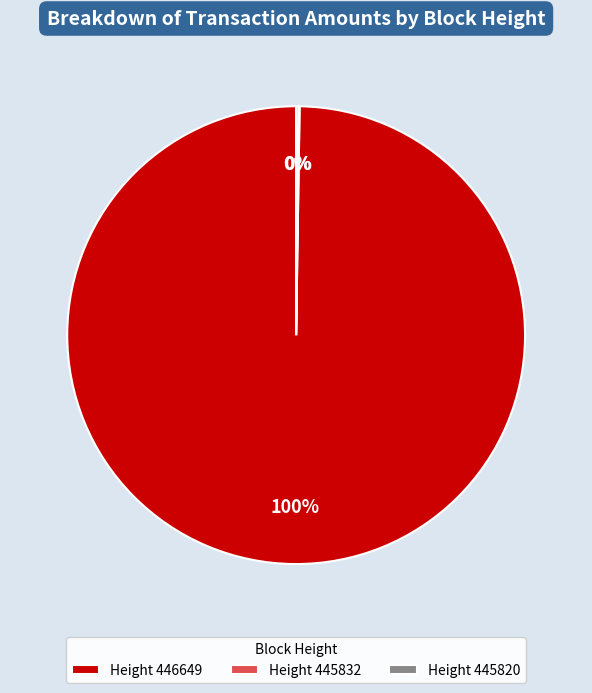

What is the largest slice in the pie chart?

Height 446649